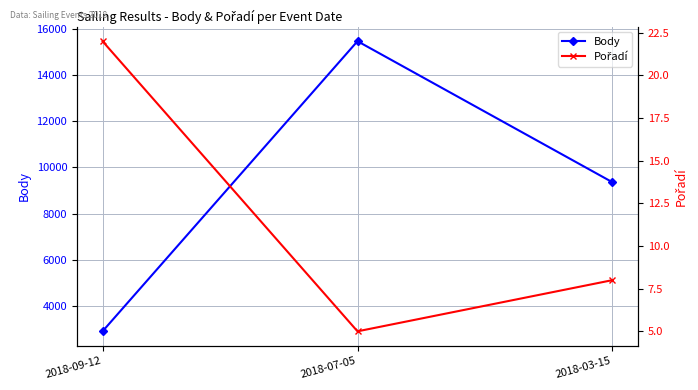

What is the label of the 2nd point from the left?

2018-07-05